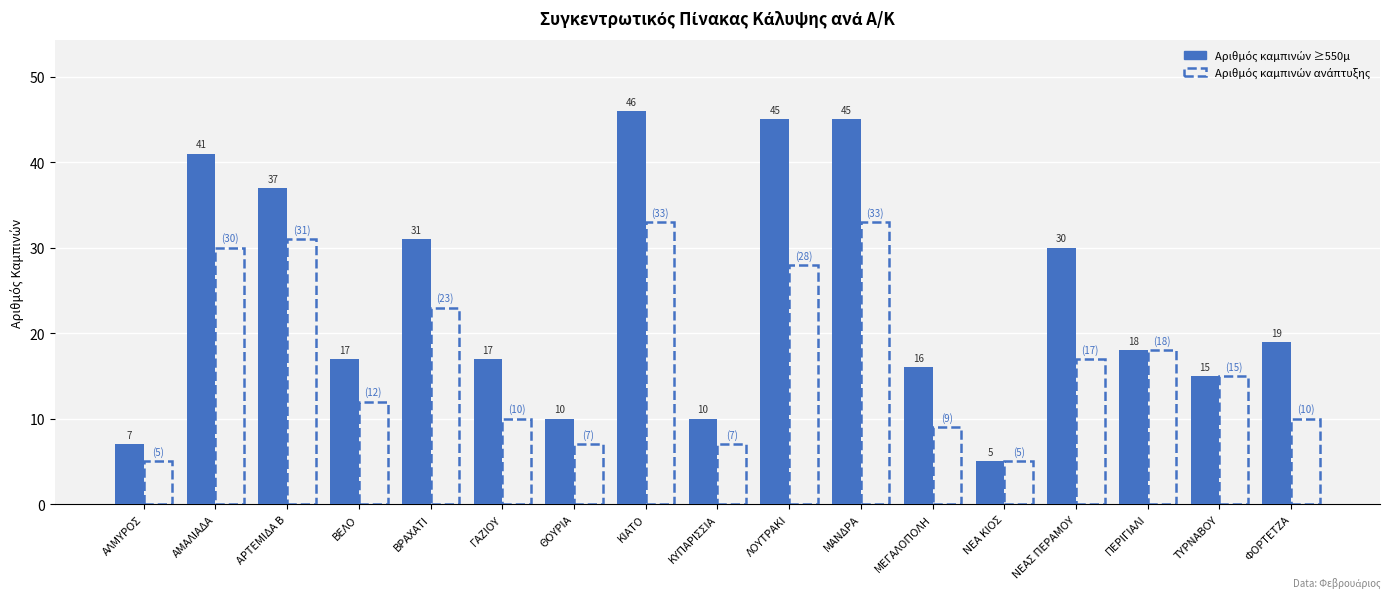

Which category has the highest value across all series?

ΚΙΑΤΟ